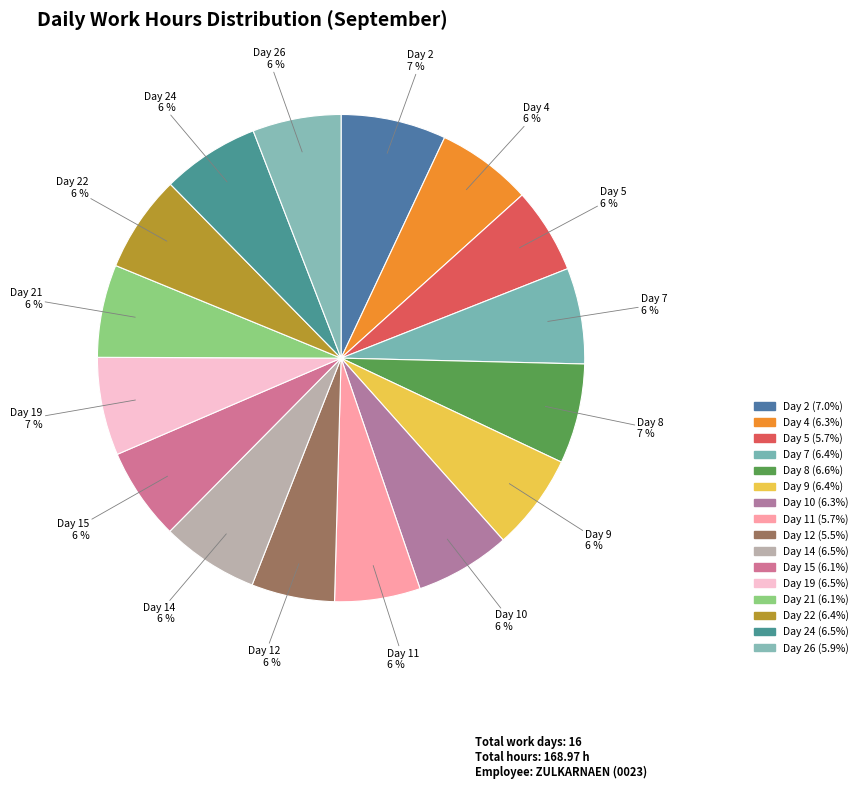

What is the largest slice in the pie chart?

Day 2